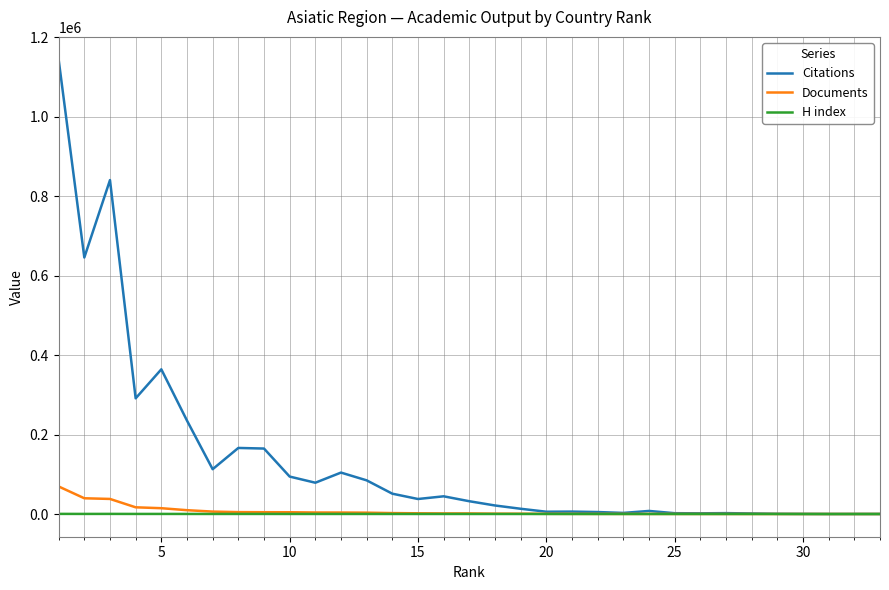

Which series has the widest spread of values?

Citations